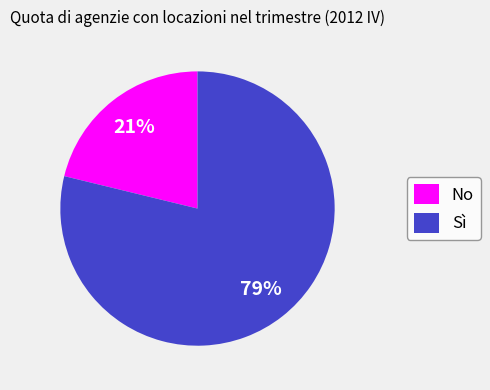

What is the smallest slice in the pie chart?

No